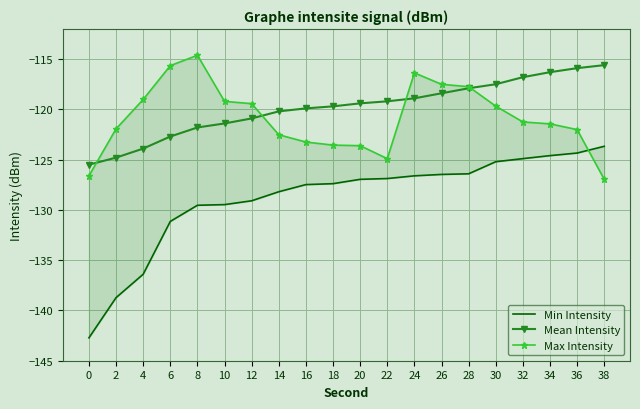

At which category is the sum across all series the highest?

24